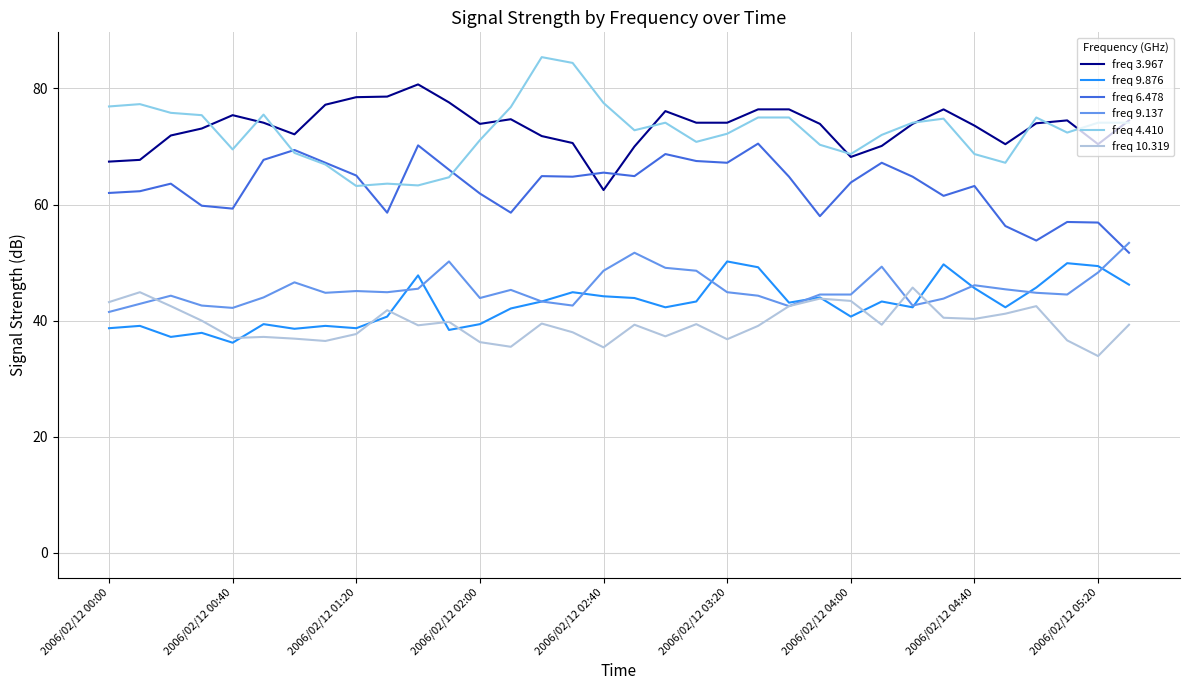

True or false: freq 9.876 and freq 3.967 intersect in this chart.

False